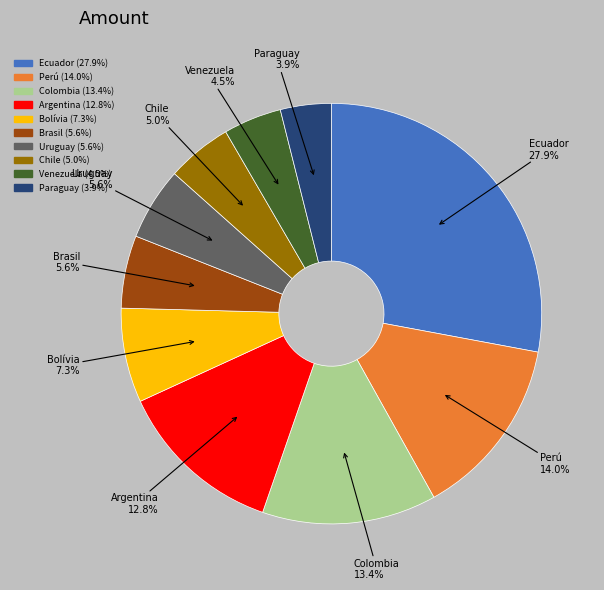

What is the total percentage of Perú and Colombia?

27.4%